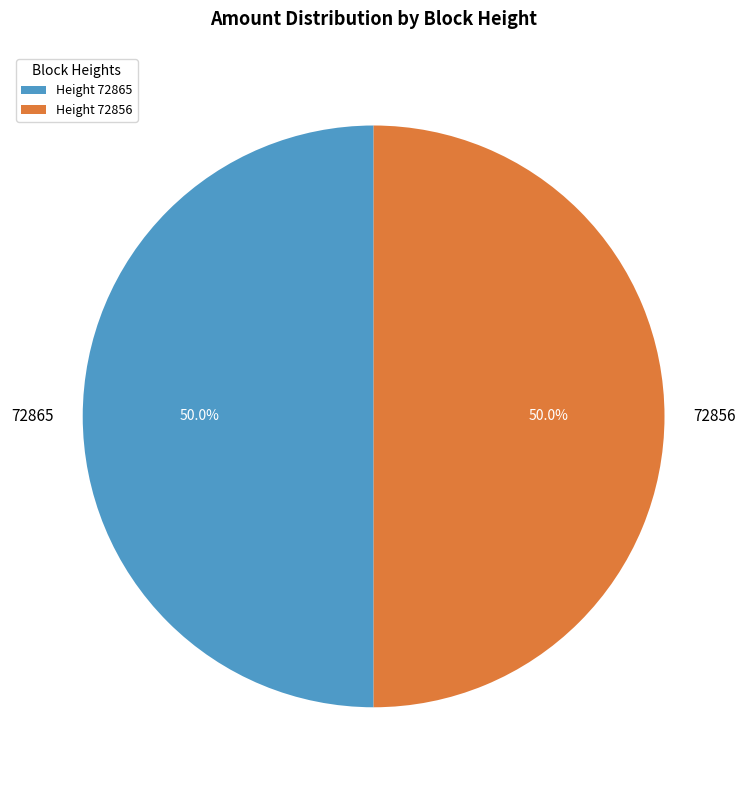

What percentage do 72856 and 72865 together represent?

100.0%